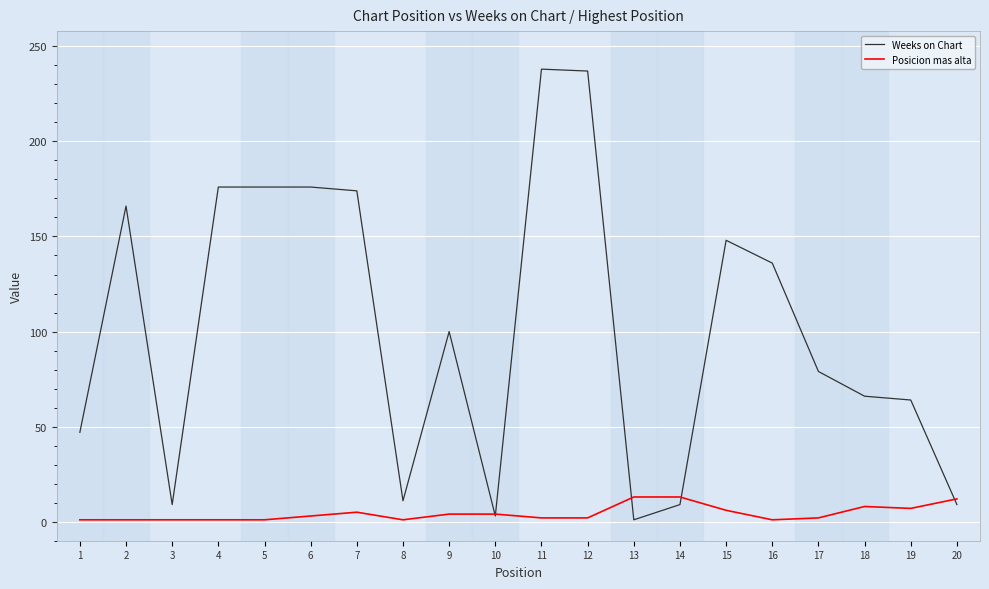

The value of Weeks on Chart at 17 is 117. True or false?

False